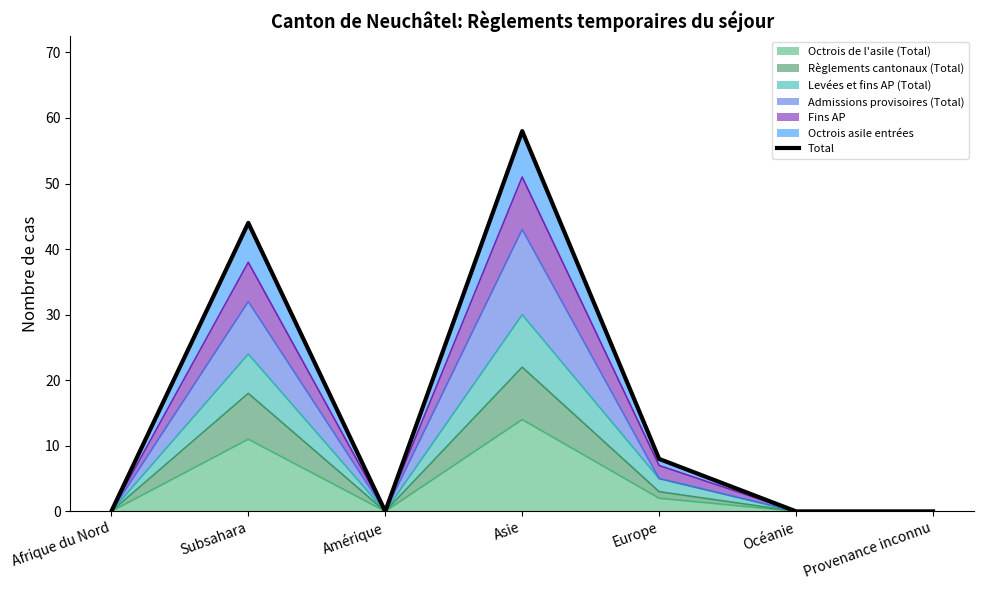

The chart shows a value of 8 at Europe. True or false?

True